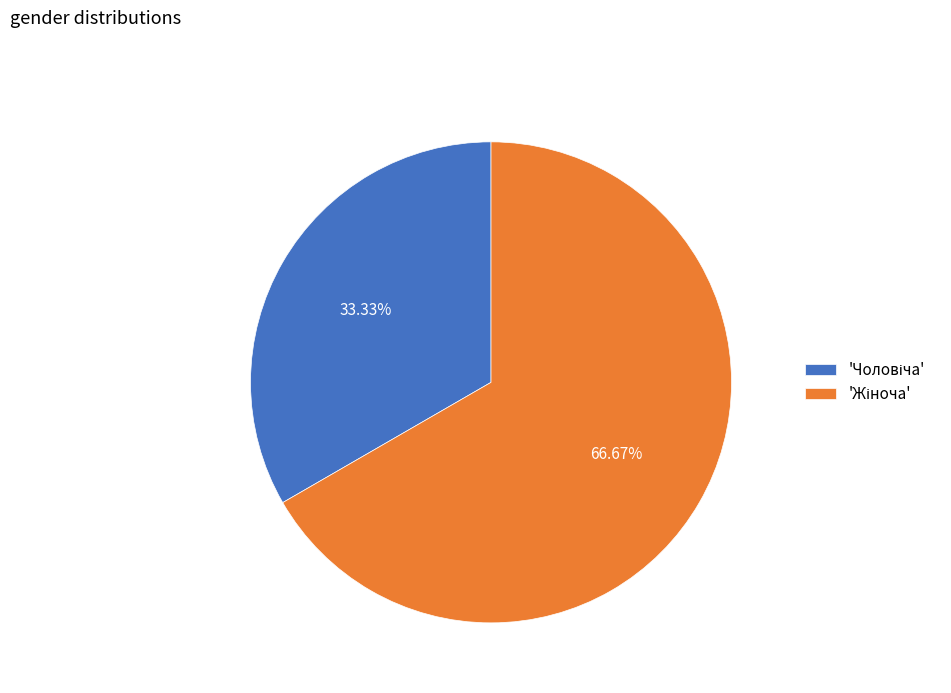

Is there any slice that represents more than half of the pie?

Yes